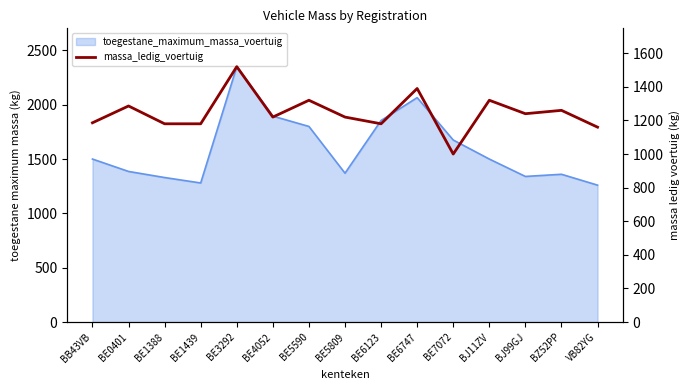

At which category does the chart reach its minimum across all series?

BE7072